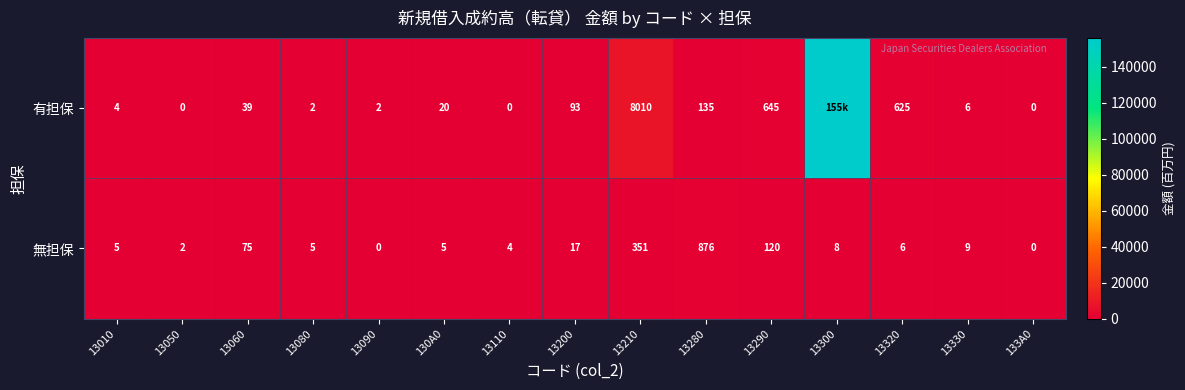

At how many categories does at least one series exceed 141695?

1